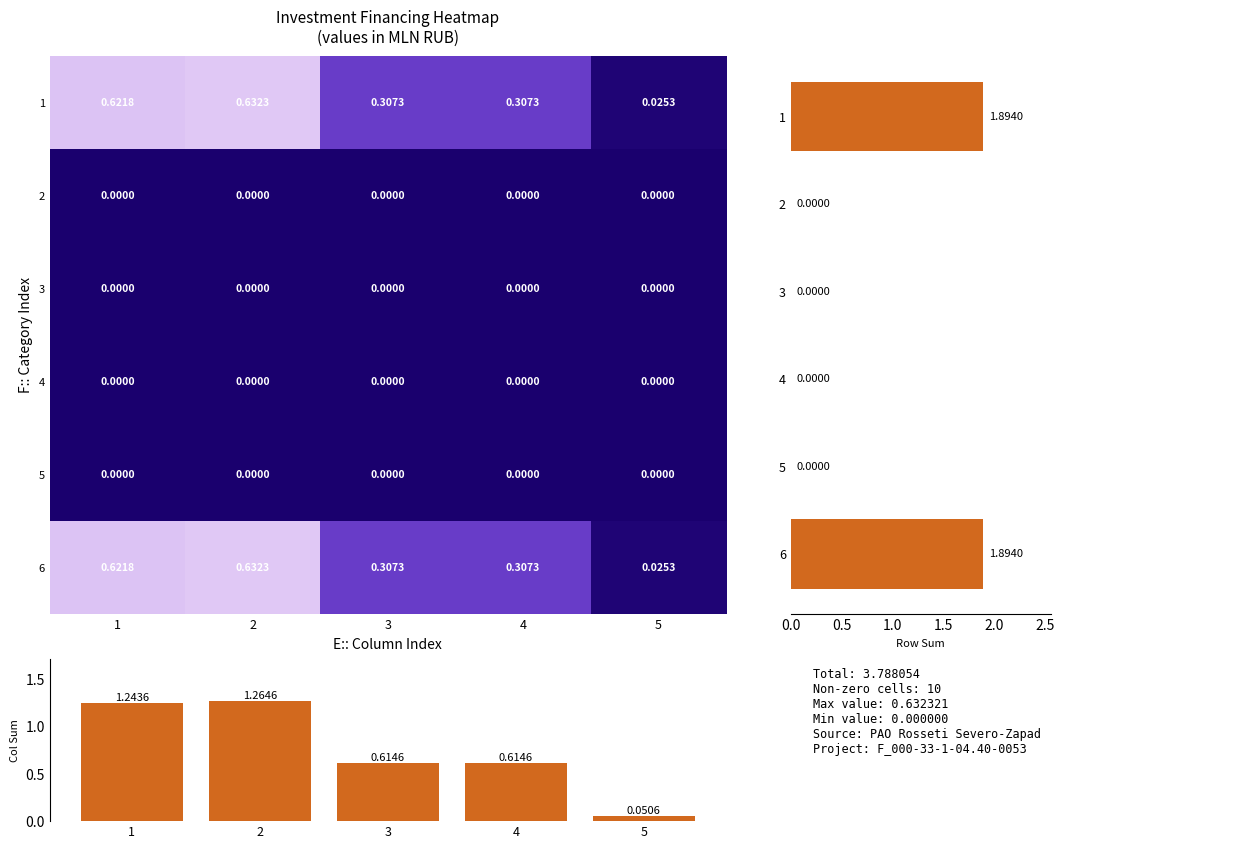

Which has a higher value, 3 or 2?

2